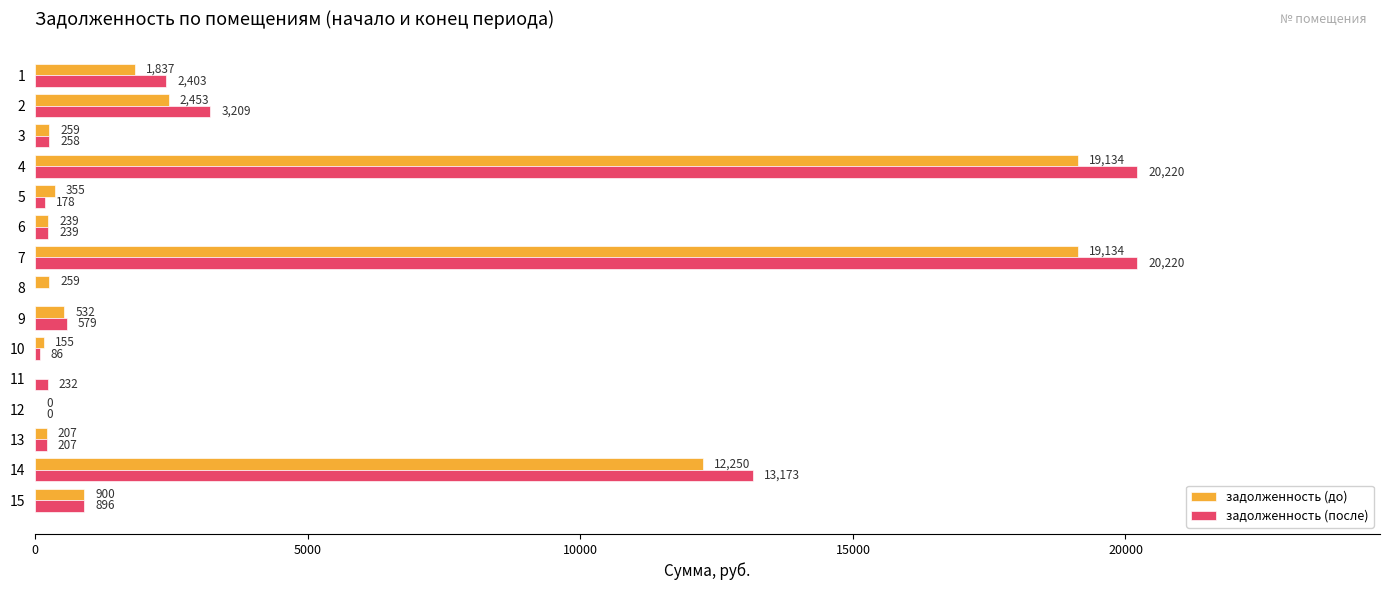

Between 3 and 9, which series saw the biggest shift?

задолженность (после)